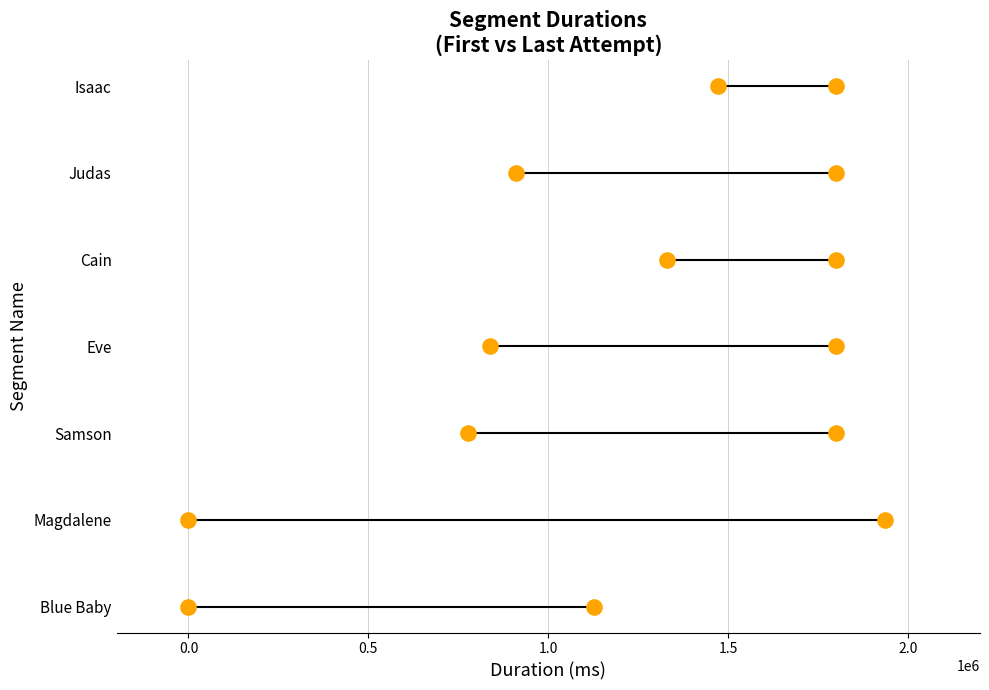

Between 0.5 and 1.5, which is larger?

1.5